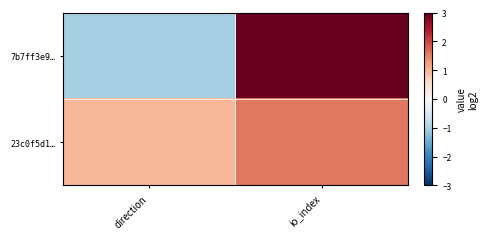

Which has a higher value, io_index or direction?

io_index